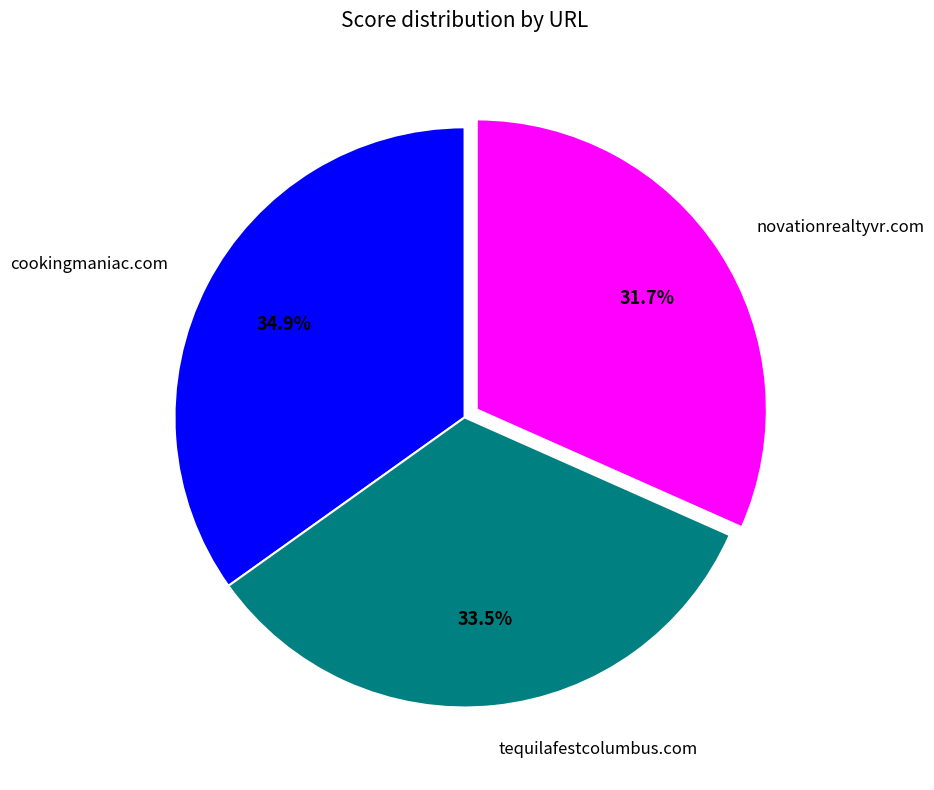

To the nearest percent, what is the difference between the largest and smallest slice percentages?

3%